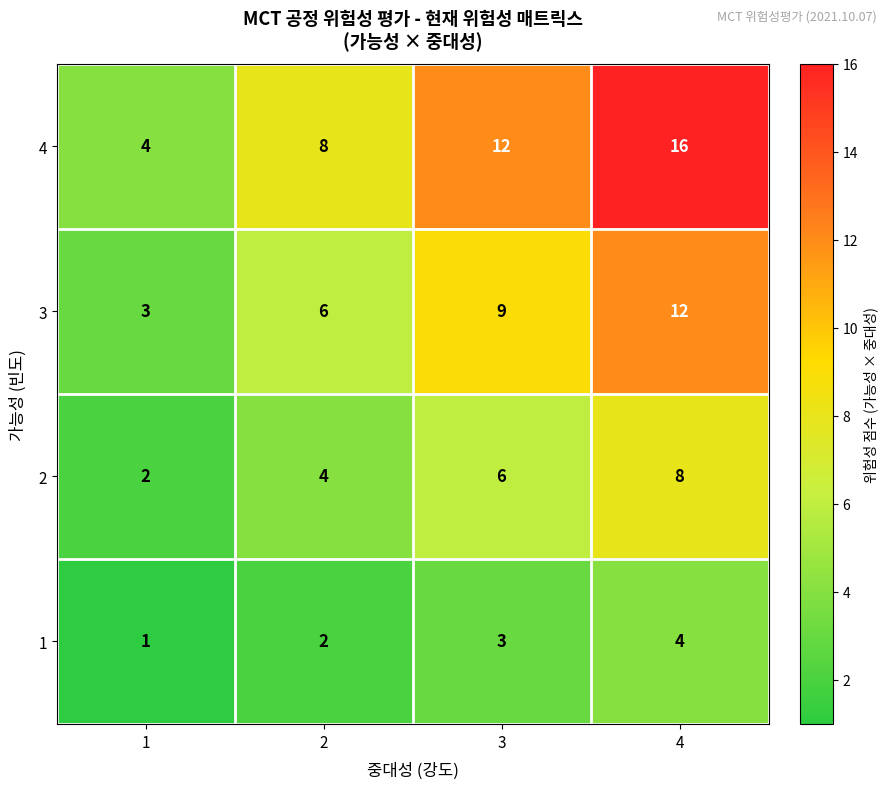

Read the 1 value at 4.

4